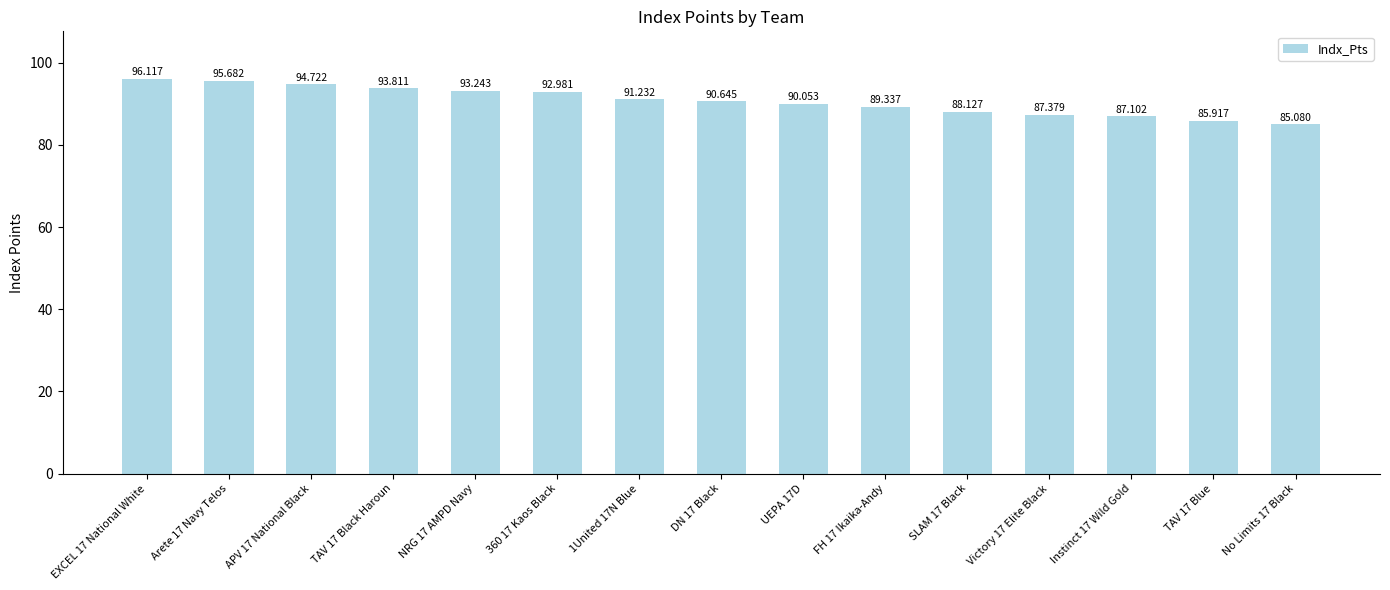

What is the maximum value shown in the chart?

96.1